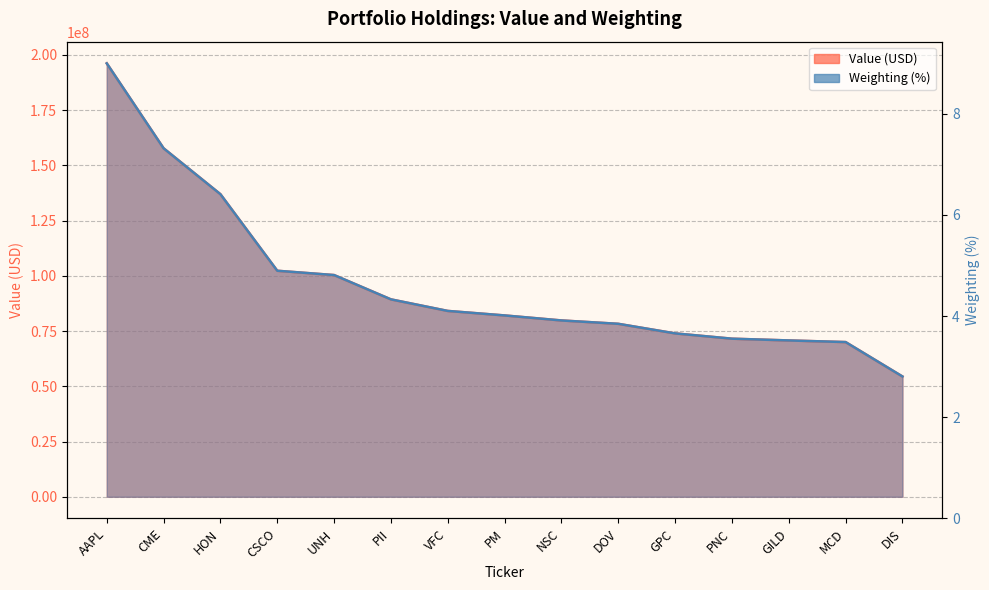

The Value (USD) series shows 26438090.7 at PII. True or false?

False